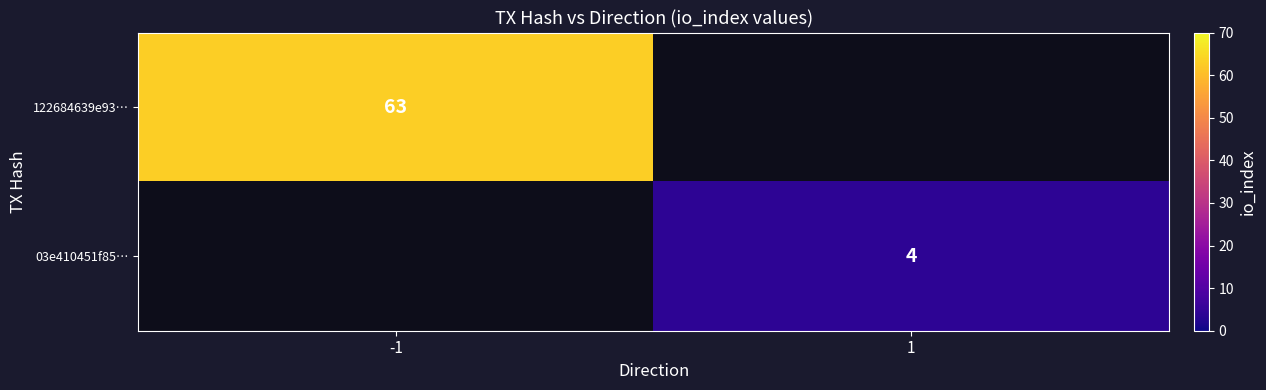

True or false: 122684639e93… has a value of 63 at -1.

True